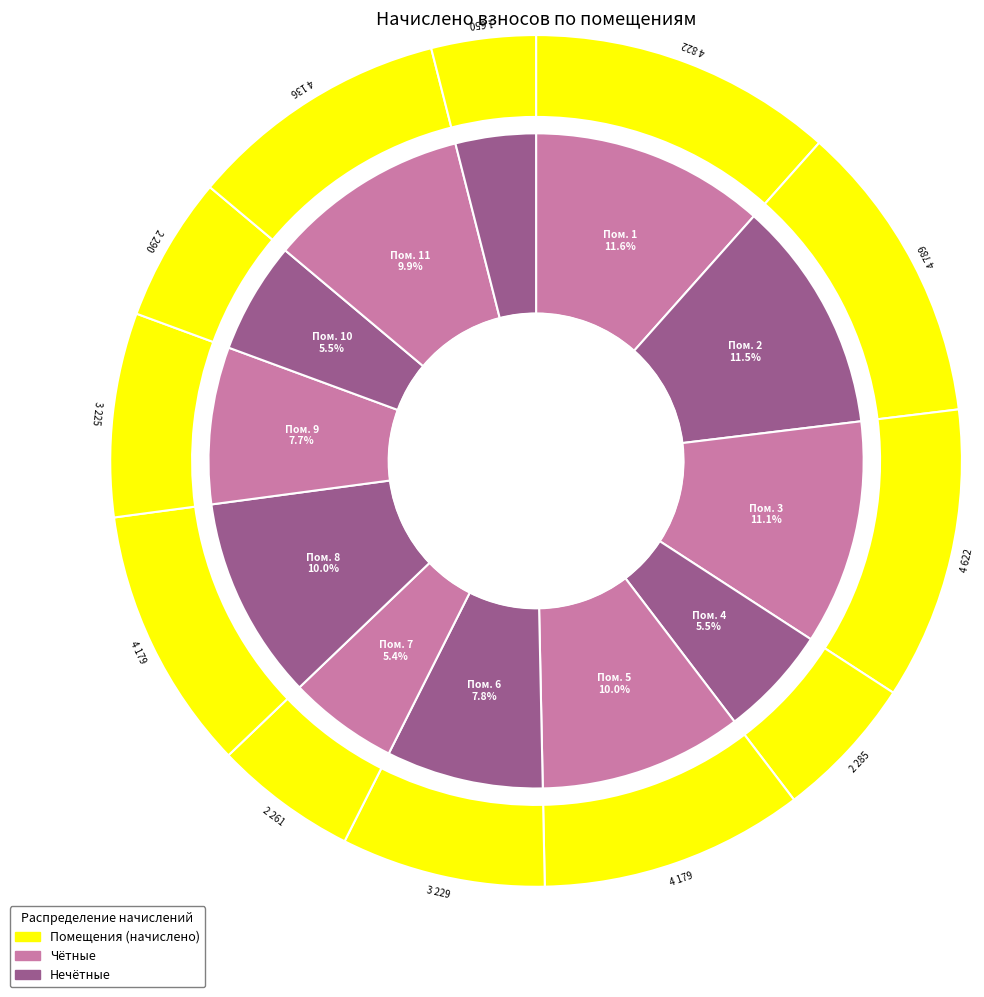

Do 8 and 12 together represent more than half of the pie?

No